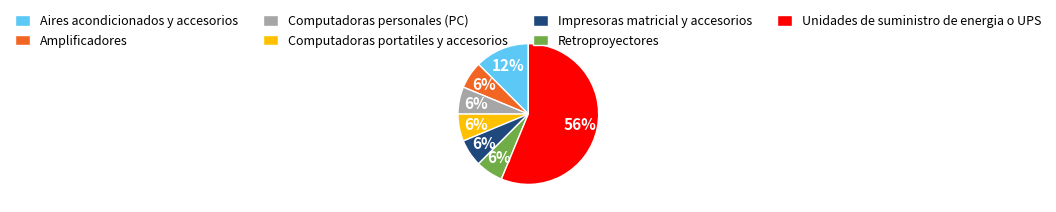

Does Unidades de suministro de energia o UPS represent more than half of the total?

Yes